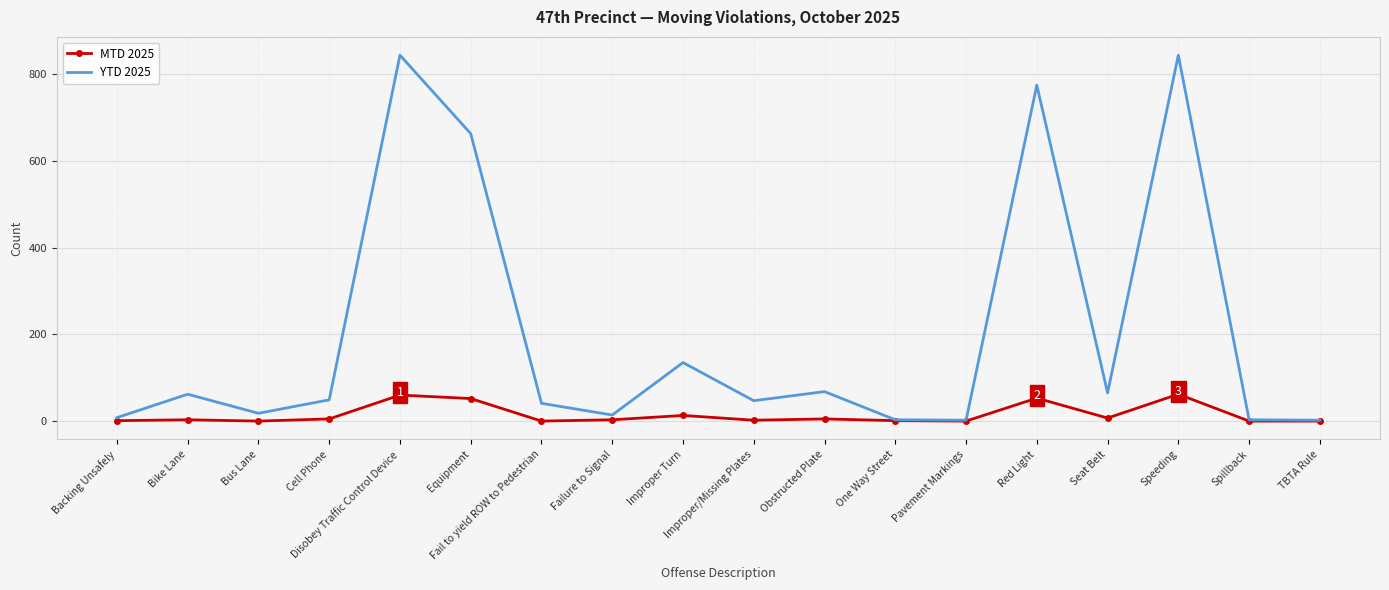

Which series has the widest spread of values?

YTD 2025